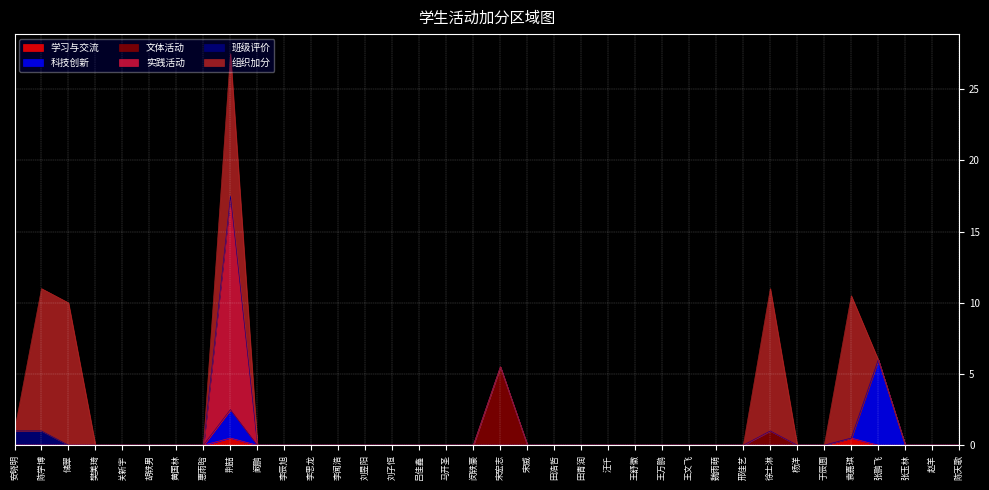

Is the value of 实践活动 at 吕佳鑫 greater than the value of 文体活动 at 田青润?

No